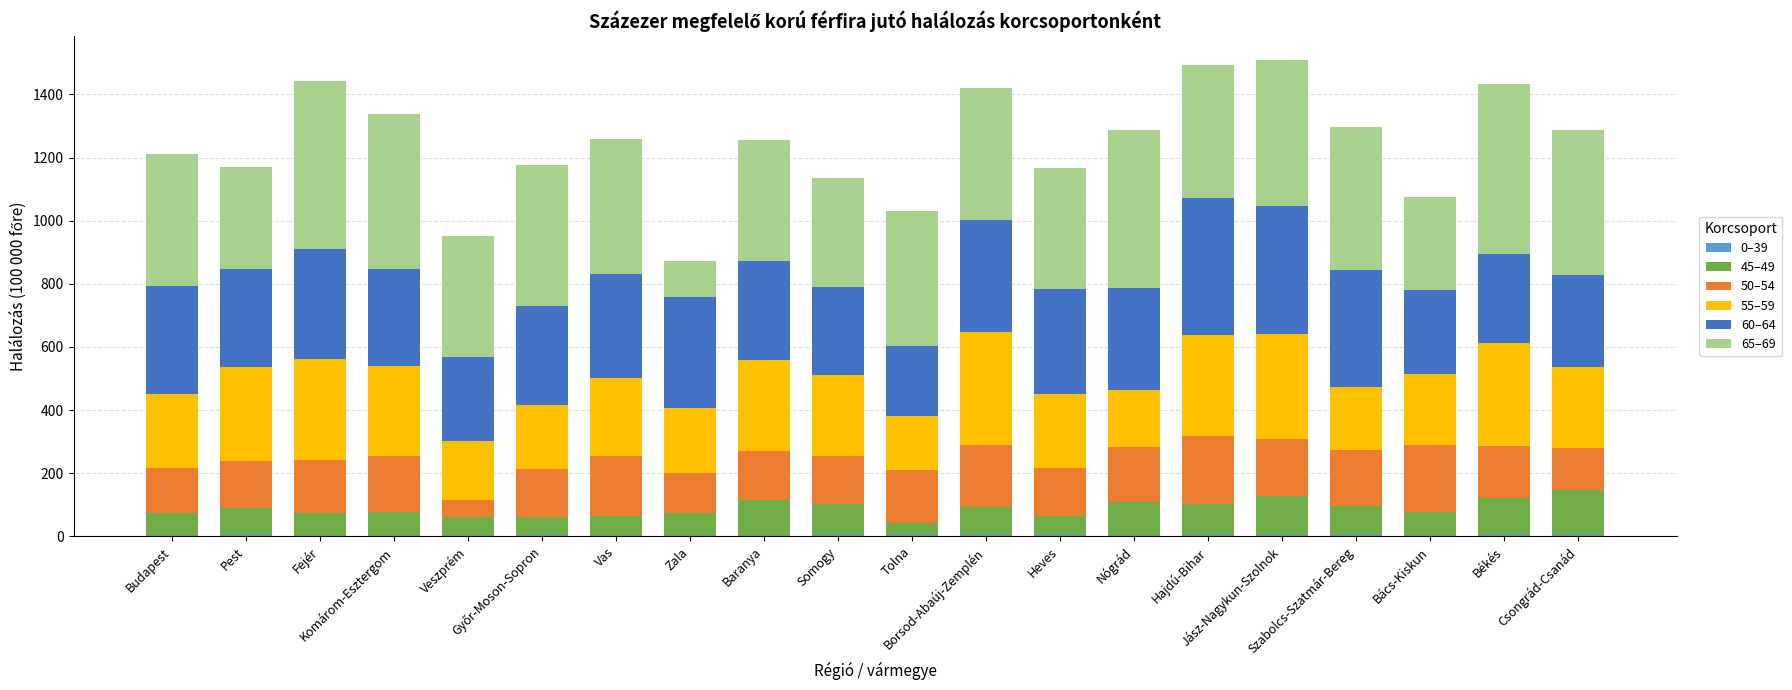

The 45–49 series shows 171.5 at Békés. True or false?

False